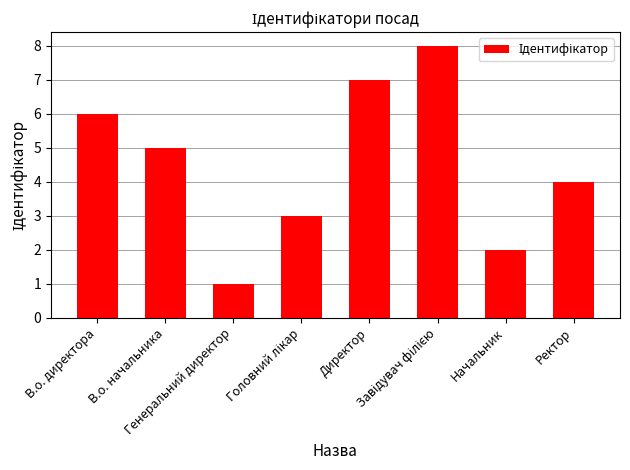

What is the greatest value displayed?

8